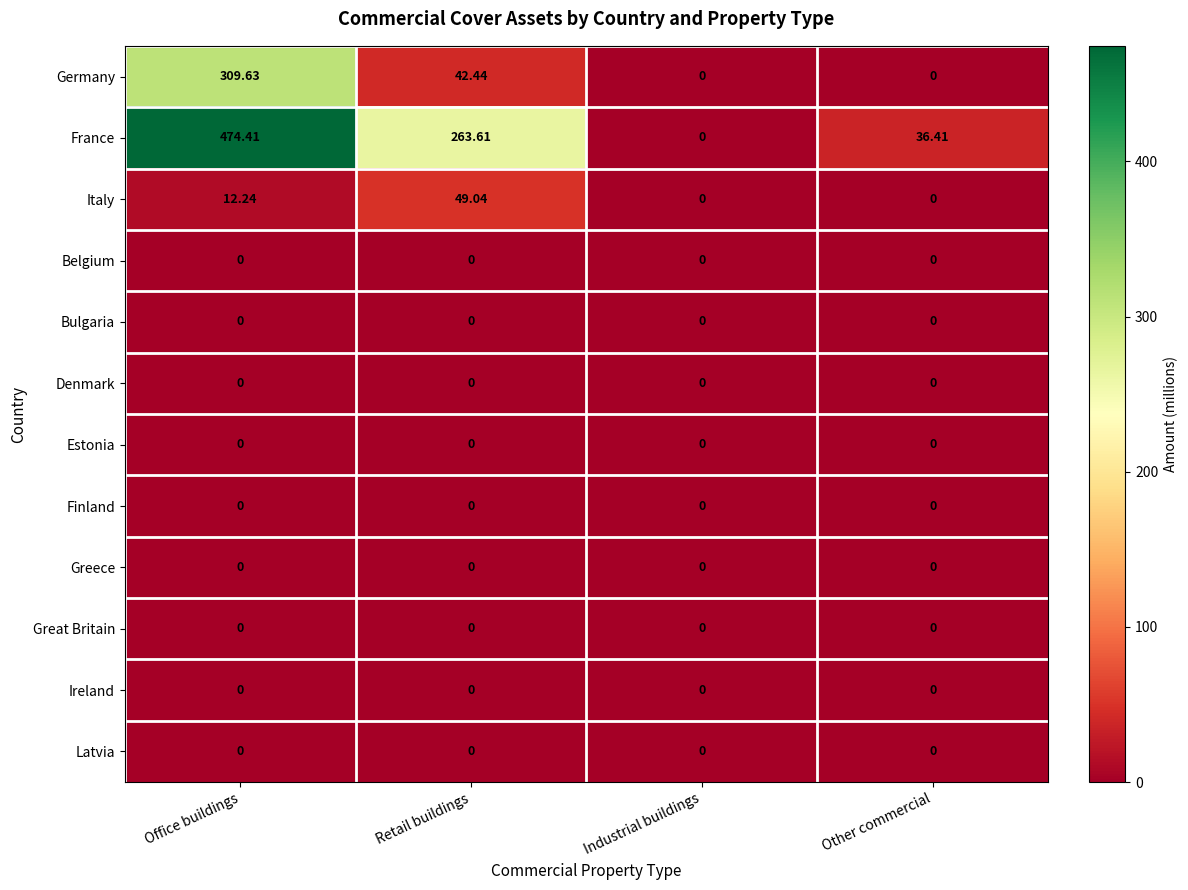

Which series has the largest total across all categories?

France